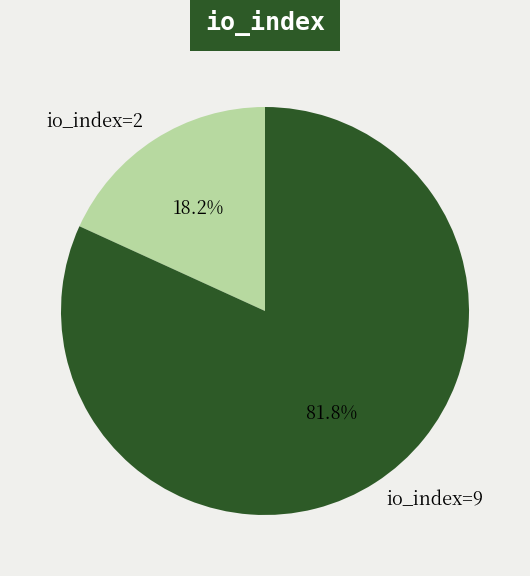

To the nearest percent, what percentage of the pie is io_index=9?

82%